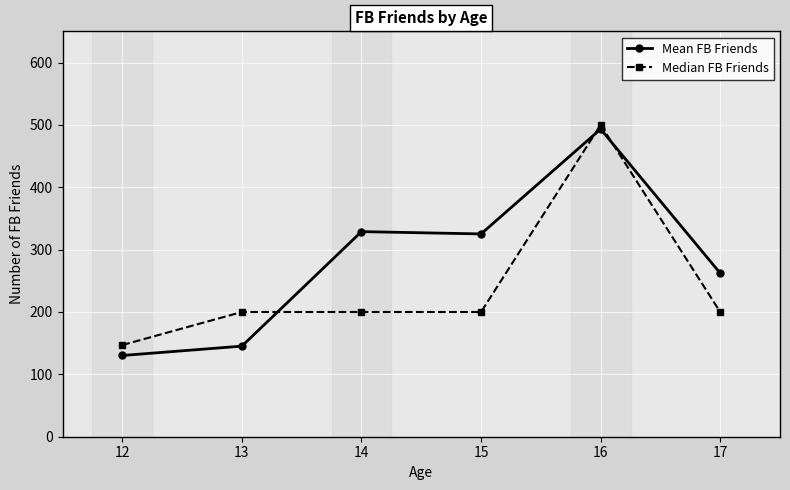

At which category does Mean FB Friends reach its first local valley?

15